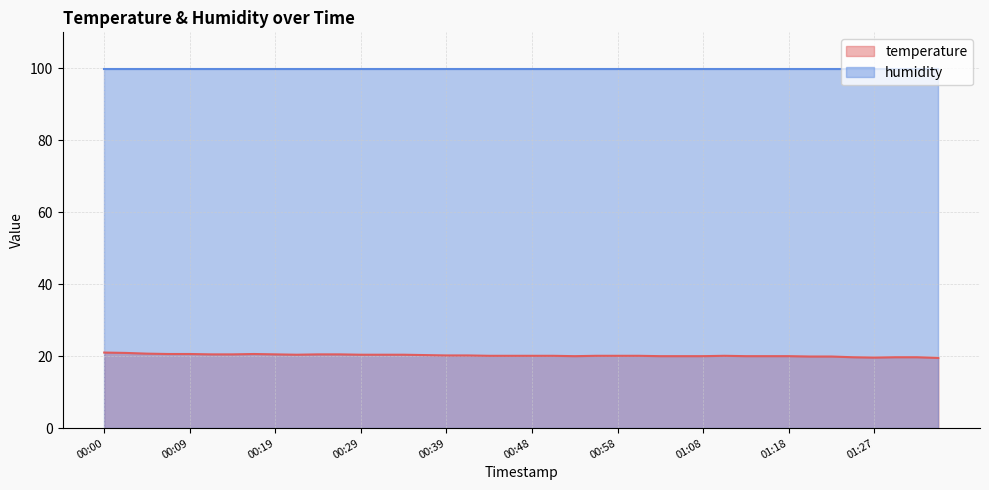

What is the difference between the values at 01:27 and 00:58?

0.5